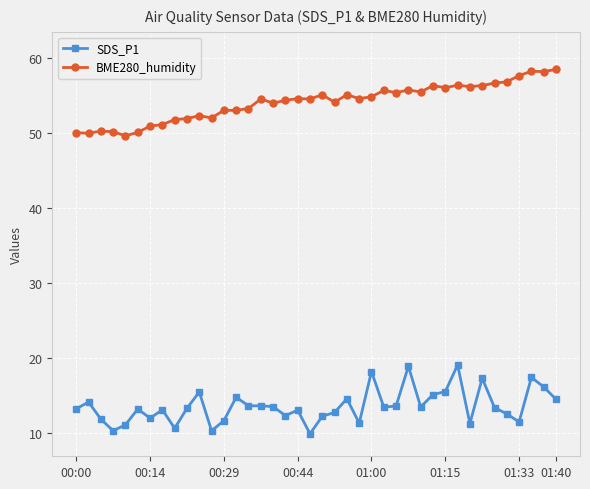

How many lines are shown in the chart?

2